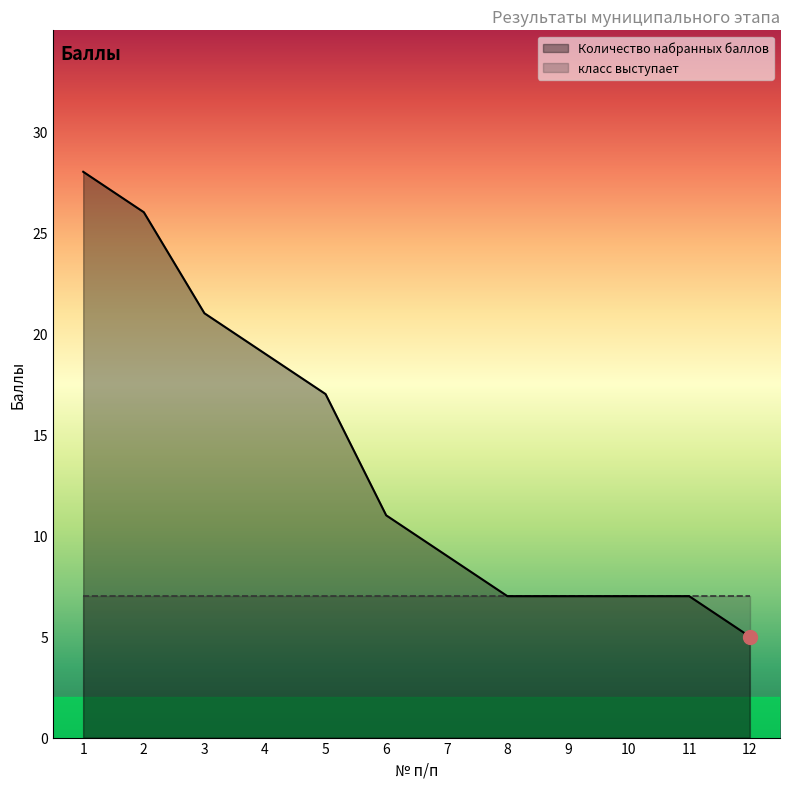

Is it true that the value at 4 is 5?

False